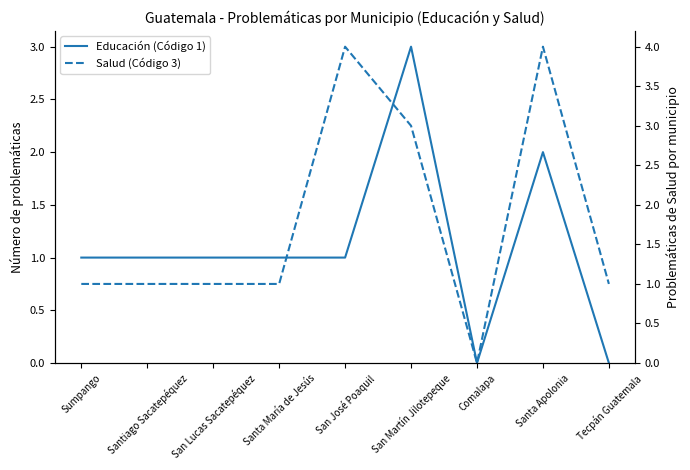

Reading left to right, transcribe all the data shown in this chart.

Educación (Código 1): Sumpango=1	Santiago Sacatepéquez=1	San Lucas Sacatepéquez=1	Santa María de Jesús=1	San José Poaquil=1	San Martín Jilotepeque=3	Comalapa=0	Santa Apolonia=2	Tecpán Guatemala=0
Salud (Código 3): Sumpango=1	Santiago Sacatepéquez=1	San Lucas Sacatepéquez=1	Santa María de Jesús=1	San José Poaquil=4	San Martín Jilotepeque=3	Comalapa=0	Santa Apolonia=4	Tecpán Guatemala=1